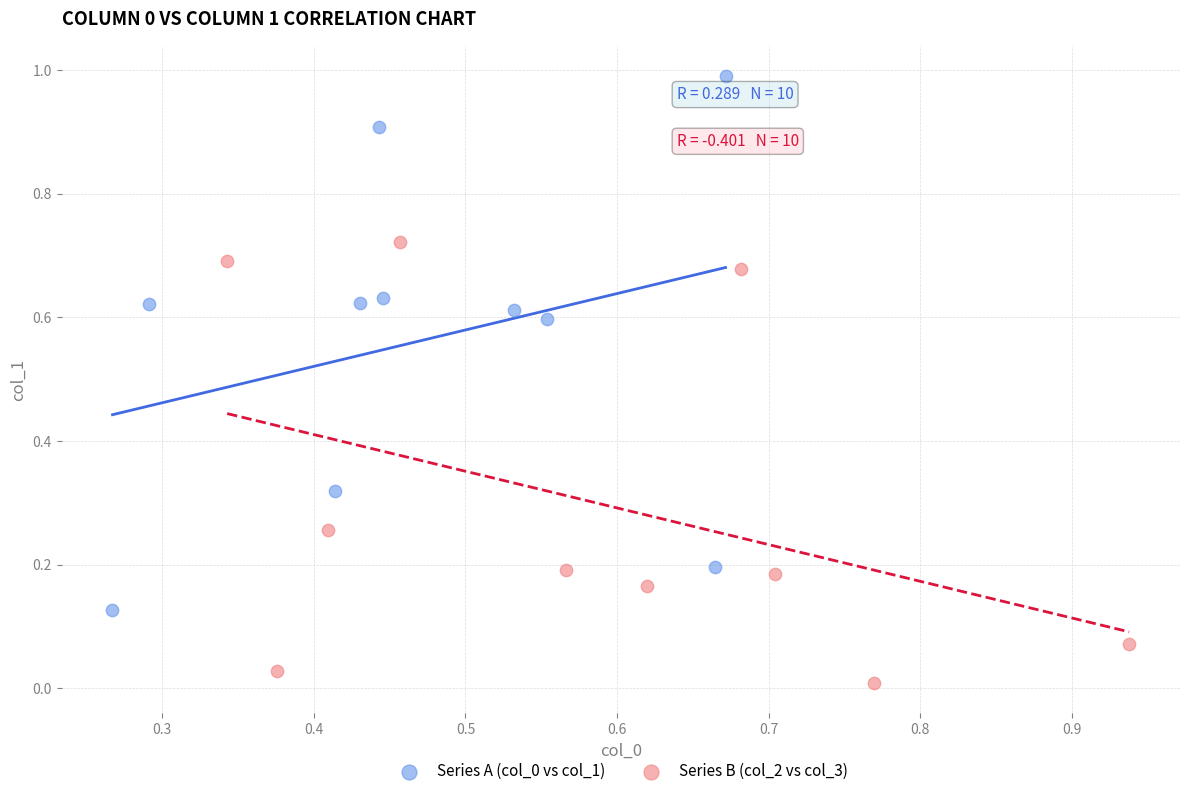

Which series reaches the minimum Y coordinate?

Series B (col_2 vs col_3)